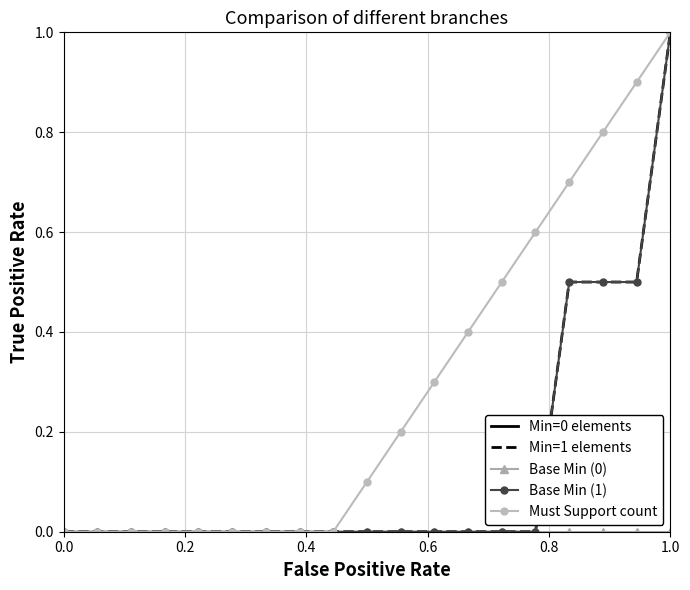

Reading left to right, list all the values displayed in this chart.

Min=0 elements: 0.0	0.0	0.0	0.0	0.0	0.0	0.0	0.0	0.0	0.0	0.0	0.0	0.0	0.0	0.0	0.0	0.0	0.0	0.0
Min=1 elements: 0.0	0.0	0.0	0.0	0.0	0.0	0.0	0.0	0.0	0.0	0.0	0.0	0.0	0.0	0.0	0.5	0.5	0.5	1.0
Base Min (0): 0.0	0.0	0.0	0.0	0.0	0.0	0.0	0.0	0.0	0.0	0.0	0.0	0.0	0.0	0.0	0.0	0.0	0.0	0.0
Base Min (1): 0.0	0.0	0.0	0.0	0.0	0.0	0.0	0.0	0.0	0.0	0.0	0.0	0.0	0.0	0.0	0.5	0.5	0.5	1.0
Must Support count: 0.0	0.0	0.0	0.0	0.0	0.0	0.0	0.0	0.0	0.1	0.2	0.3	0.4	0.5	0.6	0.7	0.8	0.9	1.0